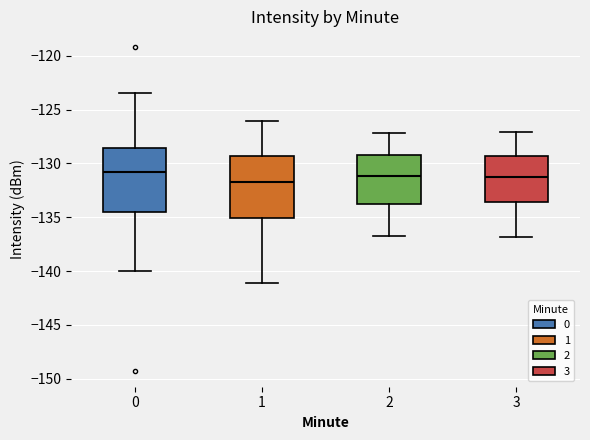

Reading left to right, transcribe this box plot: for each box, give where its median line is, the range the box spans, and where its two whiskers end, as read against the y-axis. The values are not printed on the chart, so give them approximately, as read against the axis.

0: median -131.0, box -134.5 to -128.5, whiskers -140.0 to -123.5
1: median -131.5, box -135.0 to -129.5, whiskers -141.0 to -126.0
2: median -131.0, box -134.0 to -129.0, whiskers -136.5 to -127.0
3: median -131.0, box -133.5 to -129.5, whiskers -137.0 to -127.0